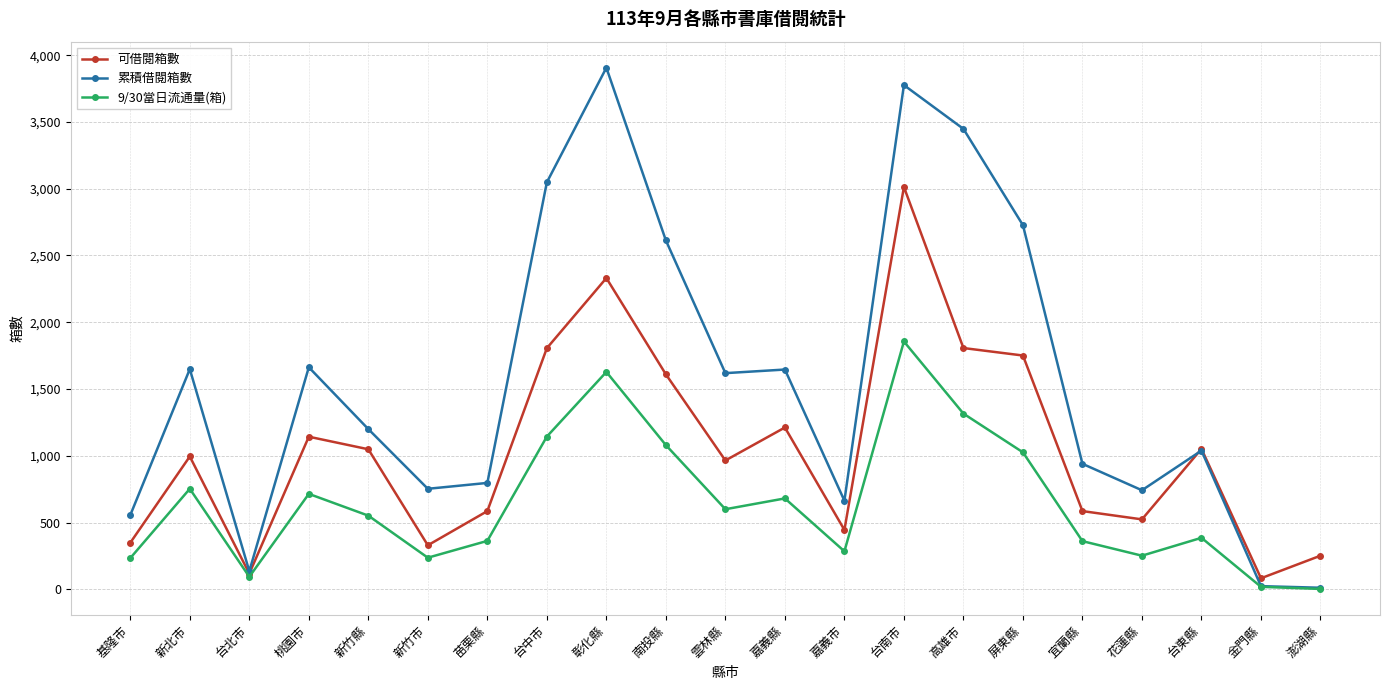

Where is the first local minimum for 累積借閱箱數?

台北市